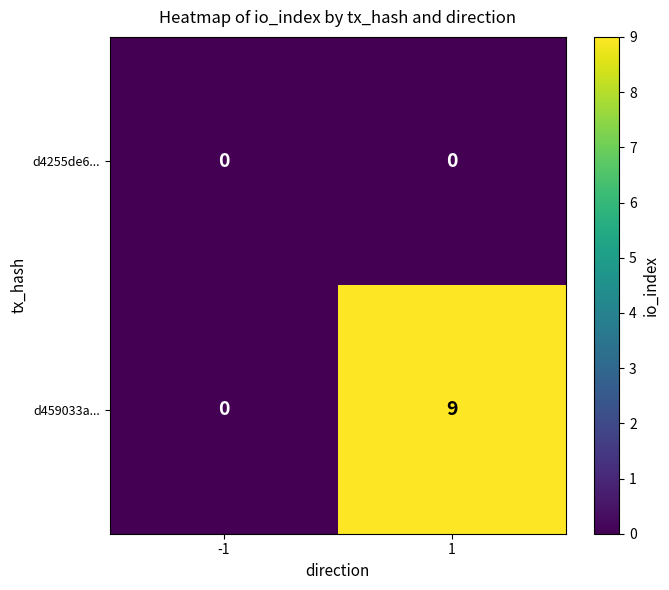

Which series has the largest total across all categories?

d459033a...